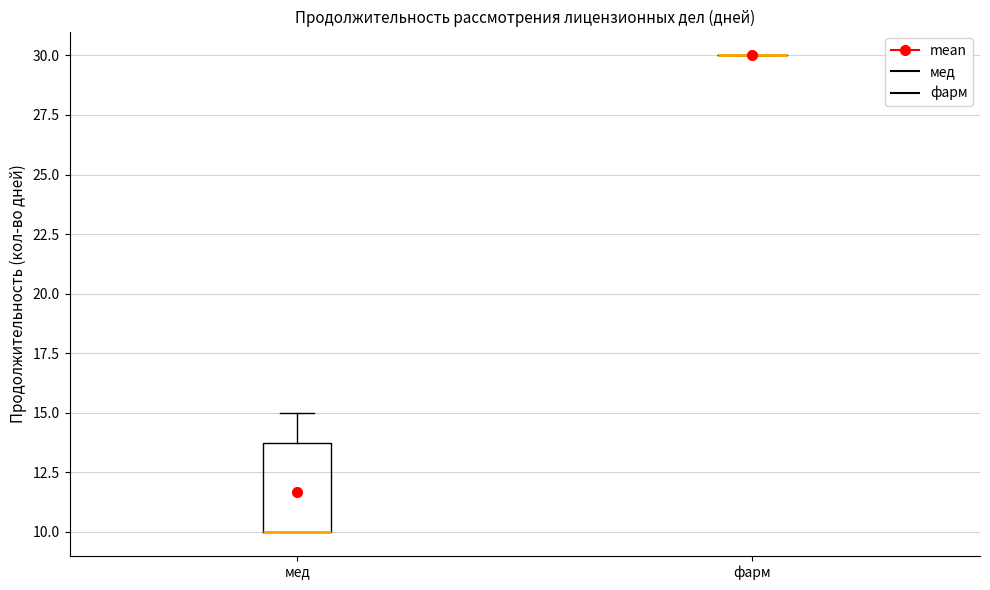

Reading left to right, transcribe this box plot: for each box, give where its median line is, the range the box spans, and where its two whiskers end, as read against the y-axis. The values are not printed on the chart, so give them approximately, as read against the axis.

мед: median 10 (drawn on the box's lower edge), box 10 to 14, whiskers 10 to 15
фарм: box collapsed to a line at 30, whiskers 30 to 30